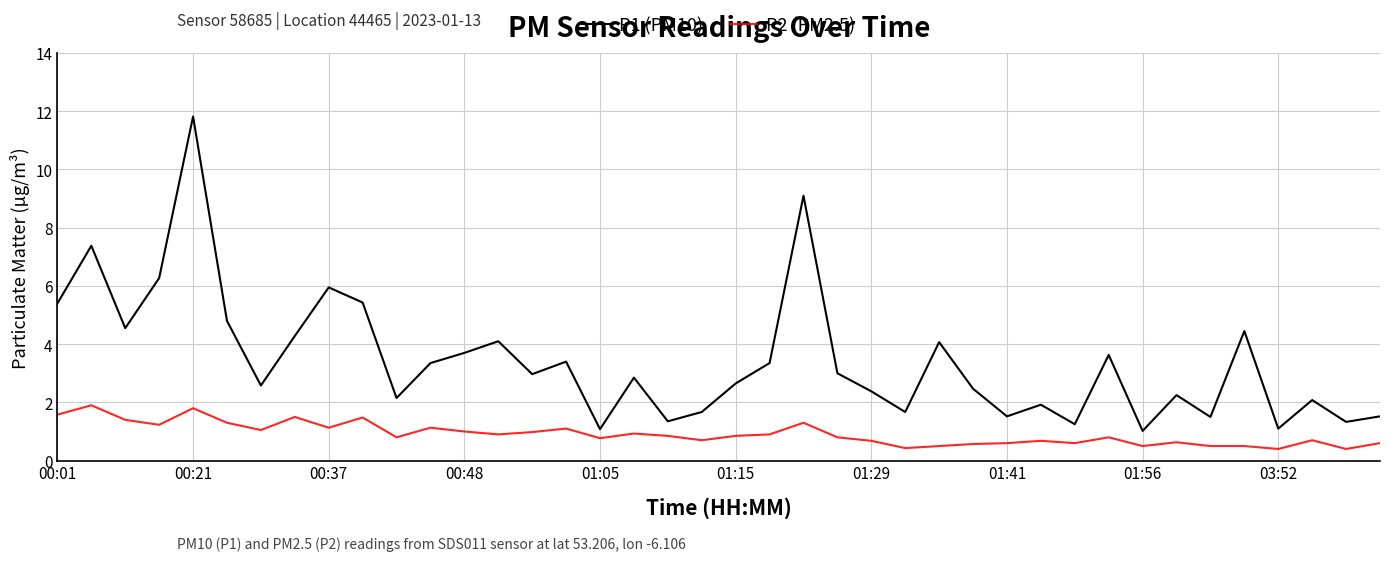

True or false: P1 (PM10) and P2 (PM2.5) cross at least once.

False